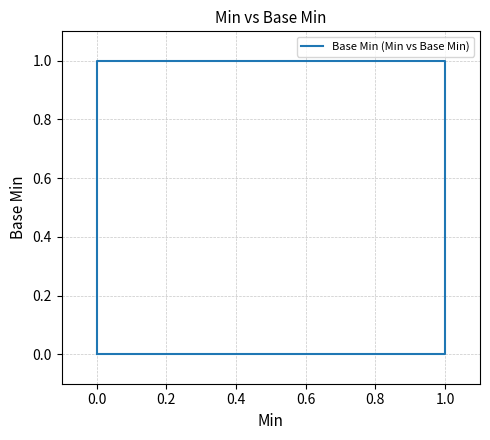

How many distinct data groups are displayed?

1